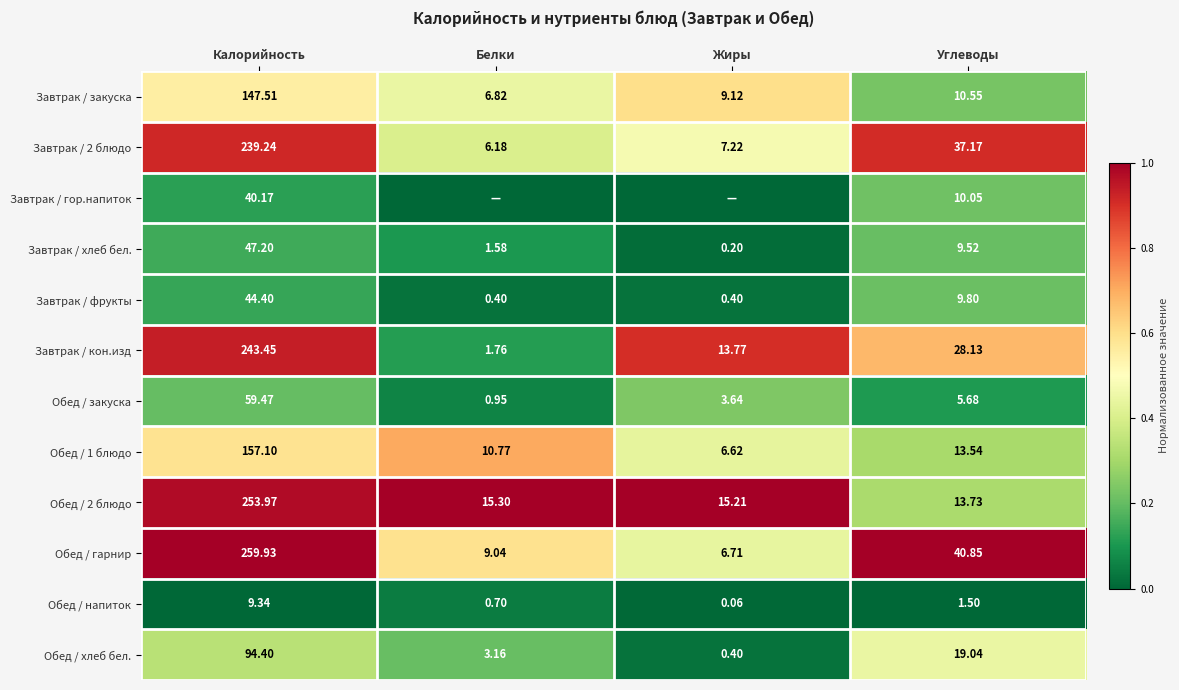

Which has a higher value, Жиры or Калорийность?

Жиры